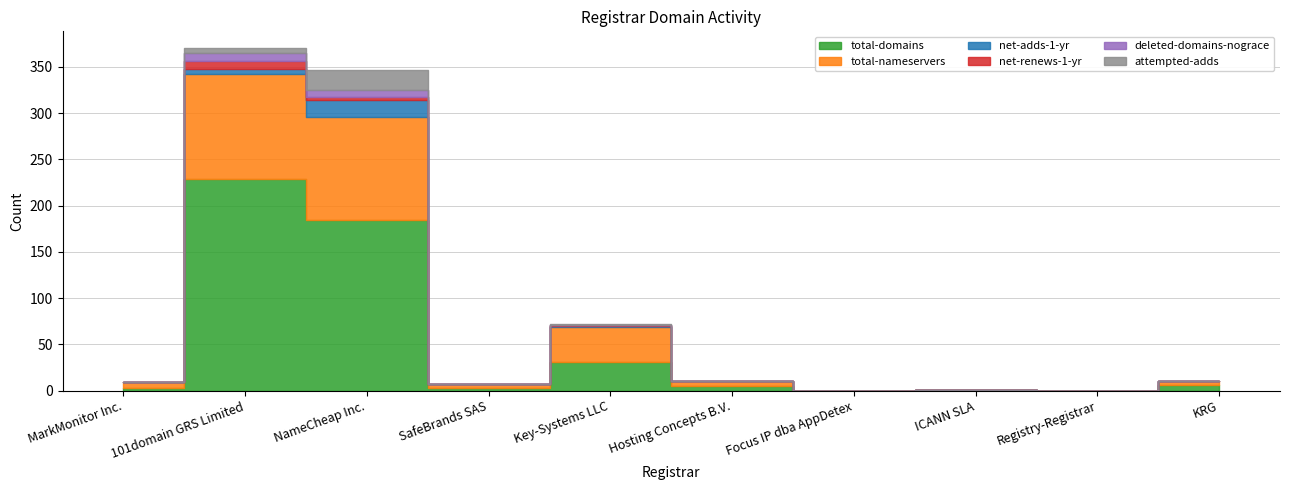

What position from the right is ICANN SLA?

3